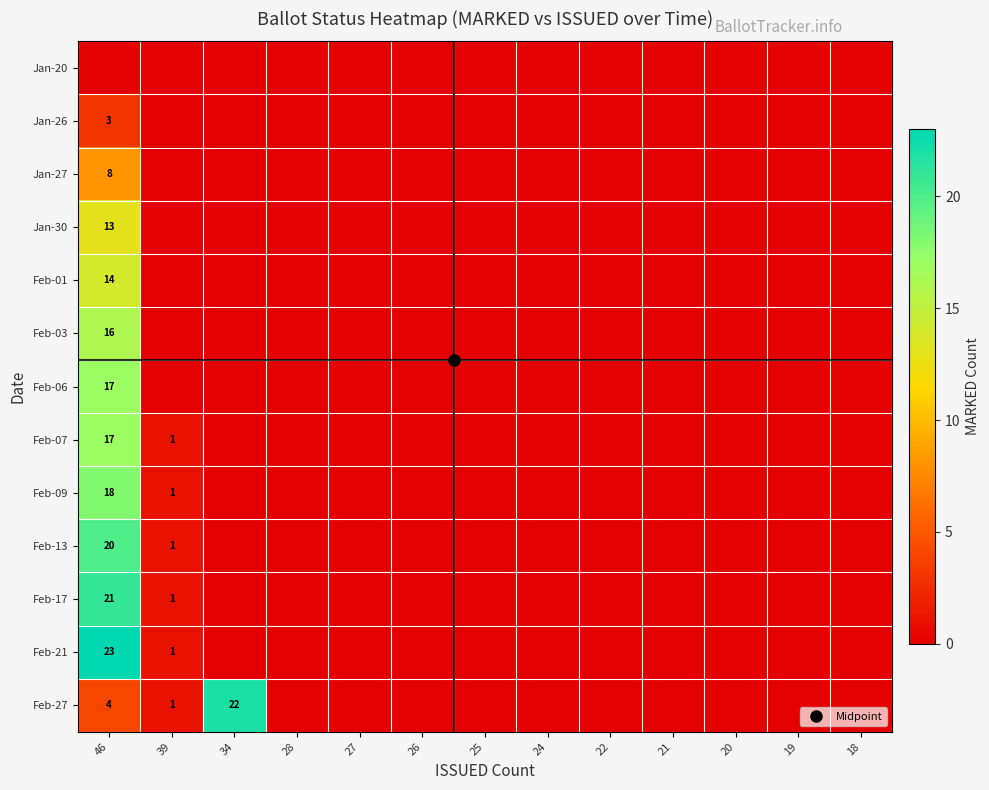

How many values in Feb-07 are above zero?

2